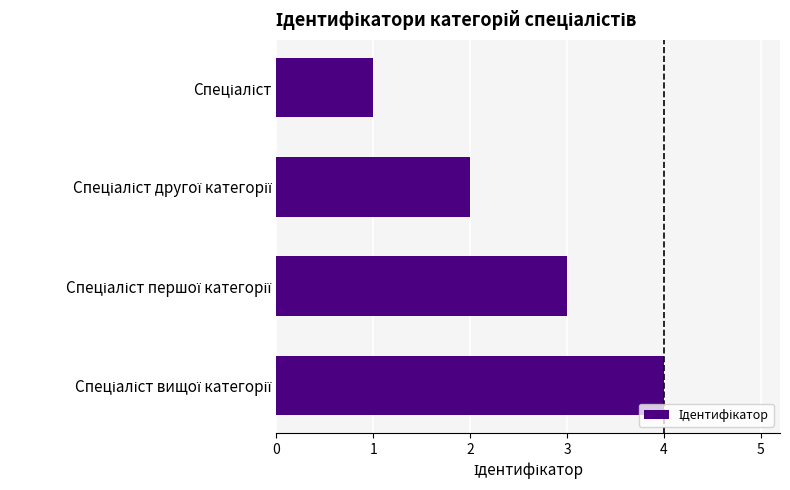

What is the difference between the maximum and minimum values?

3